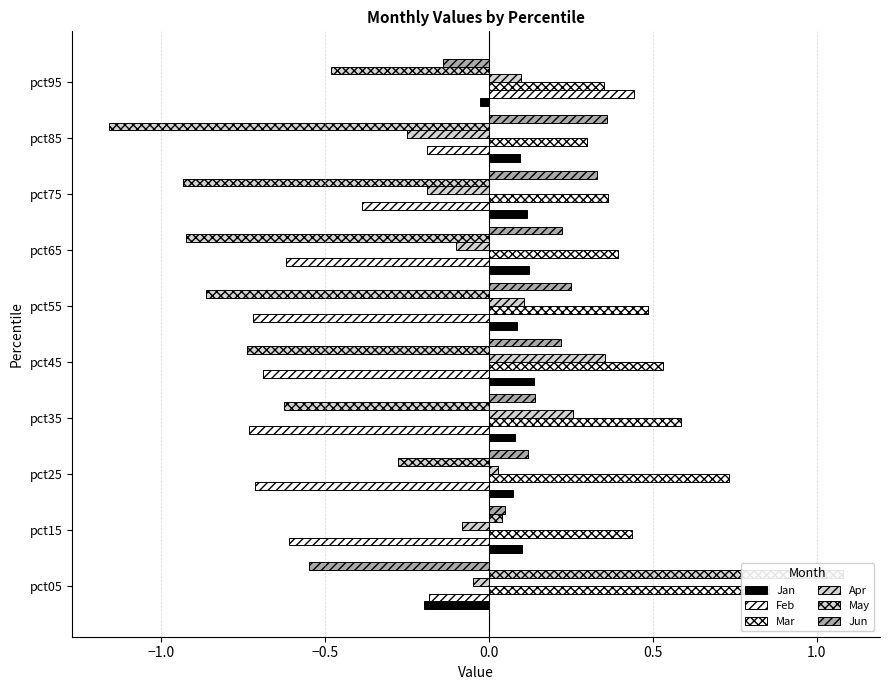

Reading left to right, extract all data points from this chart.

Jan: -0.2	0.1	0.1	0.1	0.1	0.1	0.1	0.1	0.1	-0.0
Feb: -0.2	-0.6	-0.7	-0.7	-0.7	-0.7	-0.6	-0.4	-0.2	0.4
Mar: 0.9	0.4	0.7	0.6	0.5	0.5	0.4	0.4	0.3	0.4
Apr: -0.0	-0.1	0.0	0.3	0.4	0.1	-0.1	-0.2	-0.2	0.1
May: 1.1	0.0	-0.3	-0.6	-0.7	-0.9	-0.9	-0.9	-1.2	-0.5
Jun: -0.5	0.1	0.1	0.1	0.2	0.2	0.2	0.3	0.4	-0.1